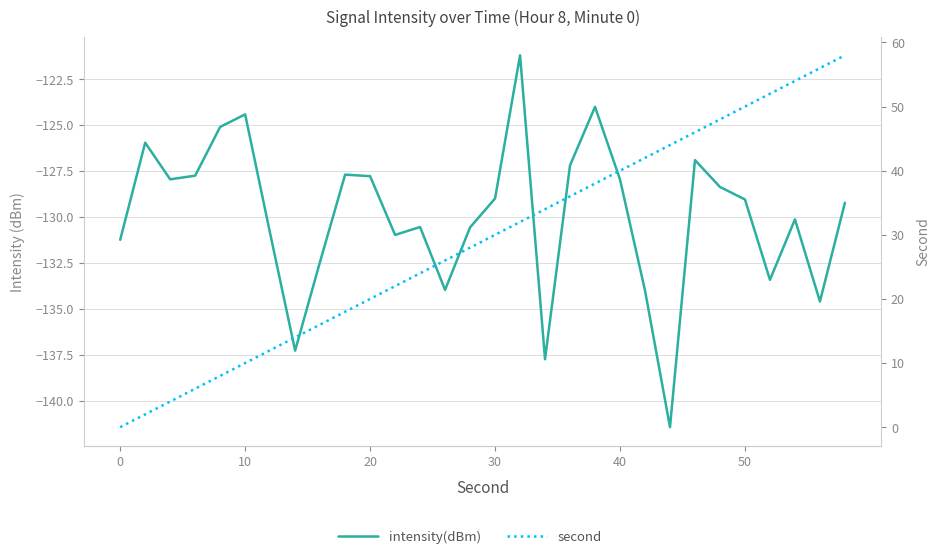

What is the greatest value displayed?

58.0